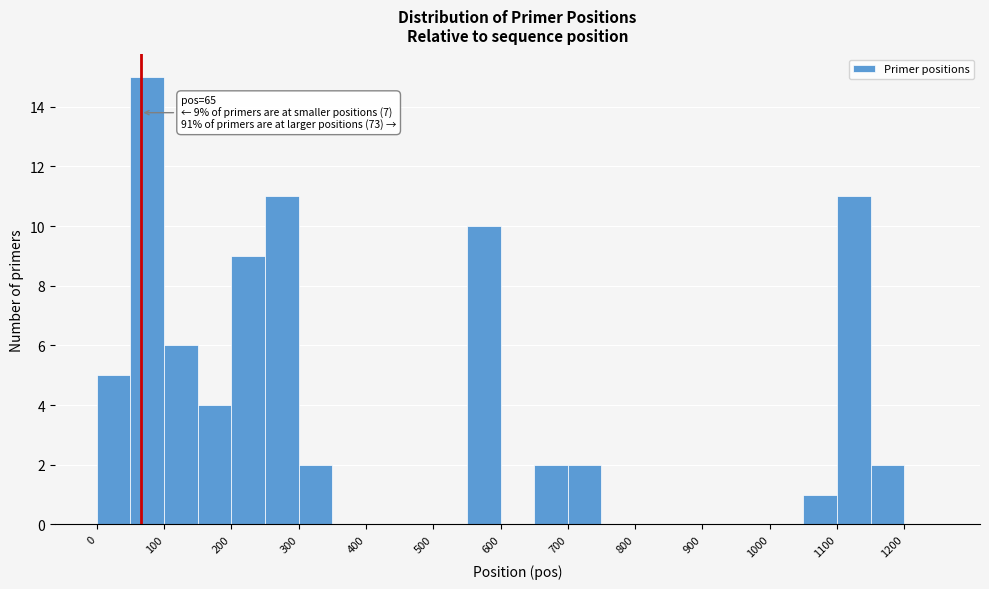

Over which range of the x-axis is the bar tallest?

50 to 100